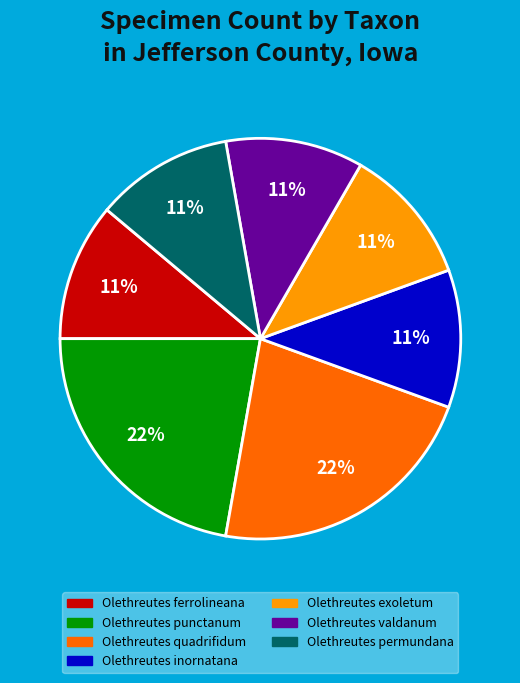

Is the sum of Olethreutes valdanum and Olethreutes punctanum greater than half?

No